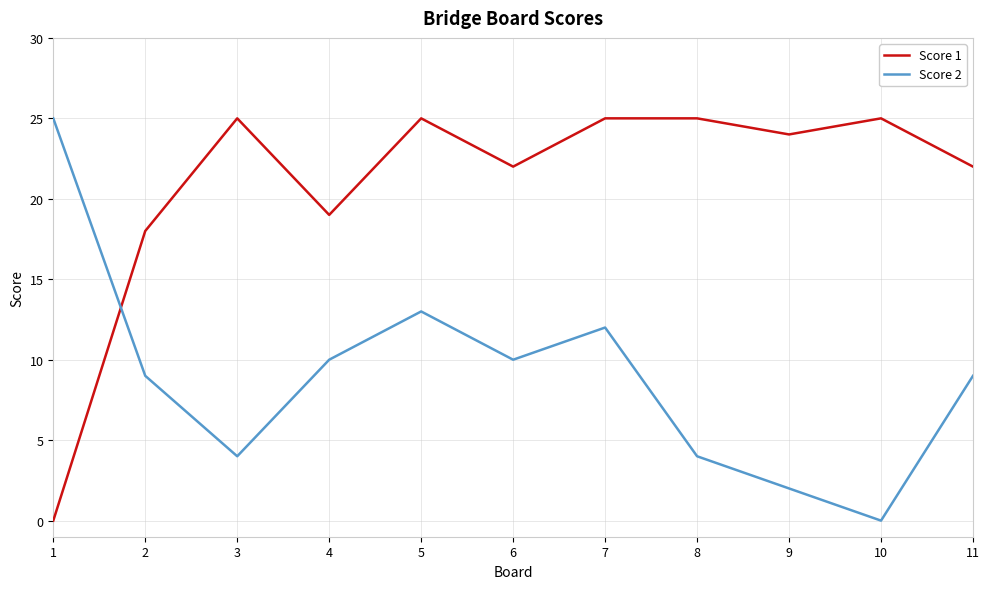

Between which two adjacent categories do Score 1 and Score 2 first intersect?

1 and 2